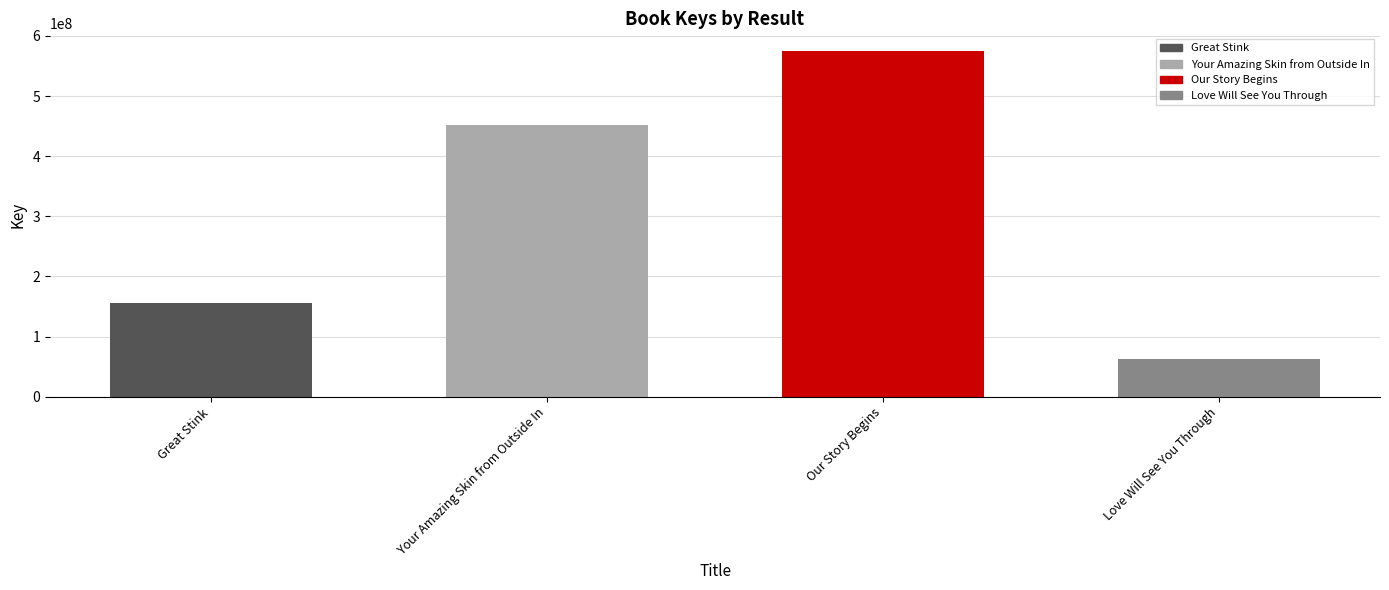

List the labels in order of value, smallest first.

Love Will See You Through, Great Stink, Your Amazing Skin from Outside In, Our Story Begins